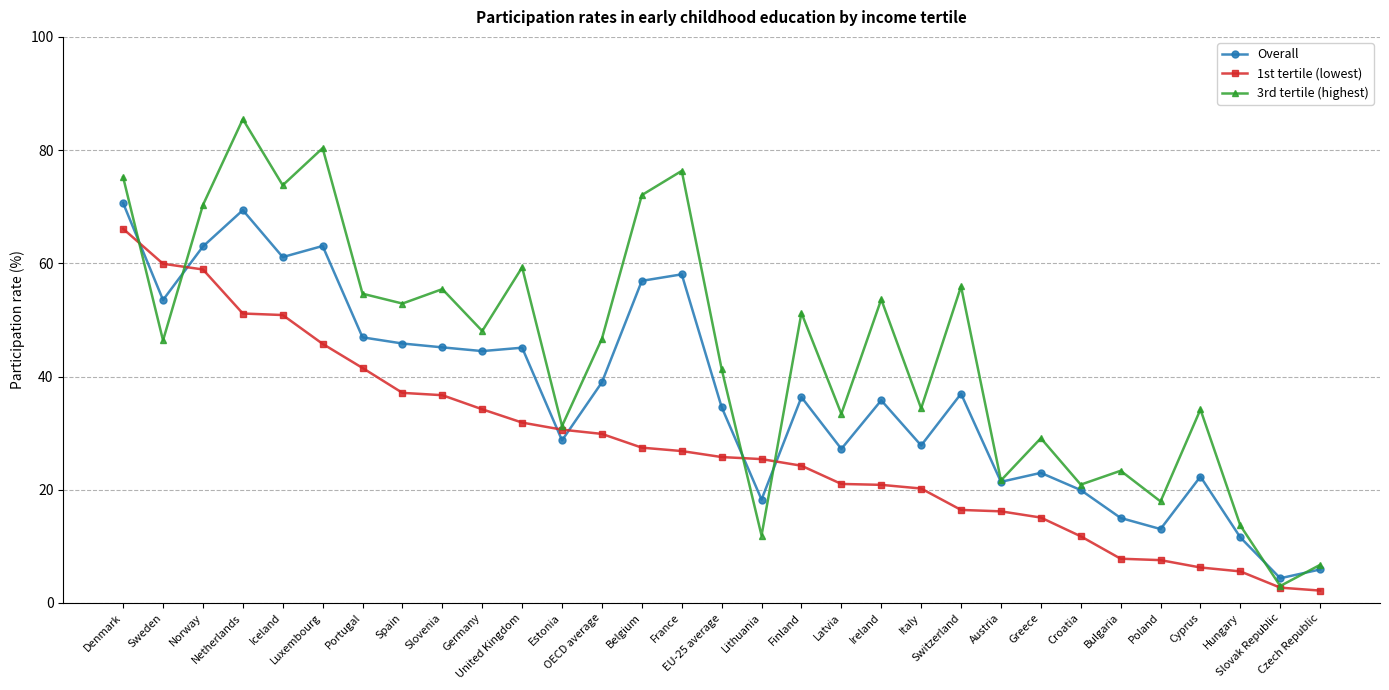

Which series has the largest range (max minus min)?

3rd tertile (highest)